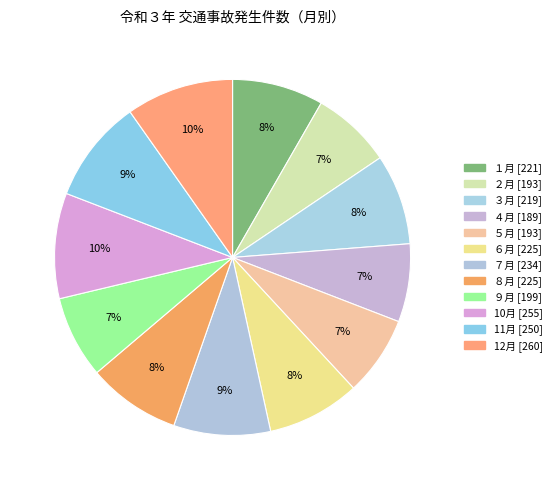

True or false: ８月 accounts for 8% of the total.

True